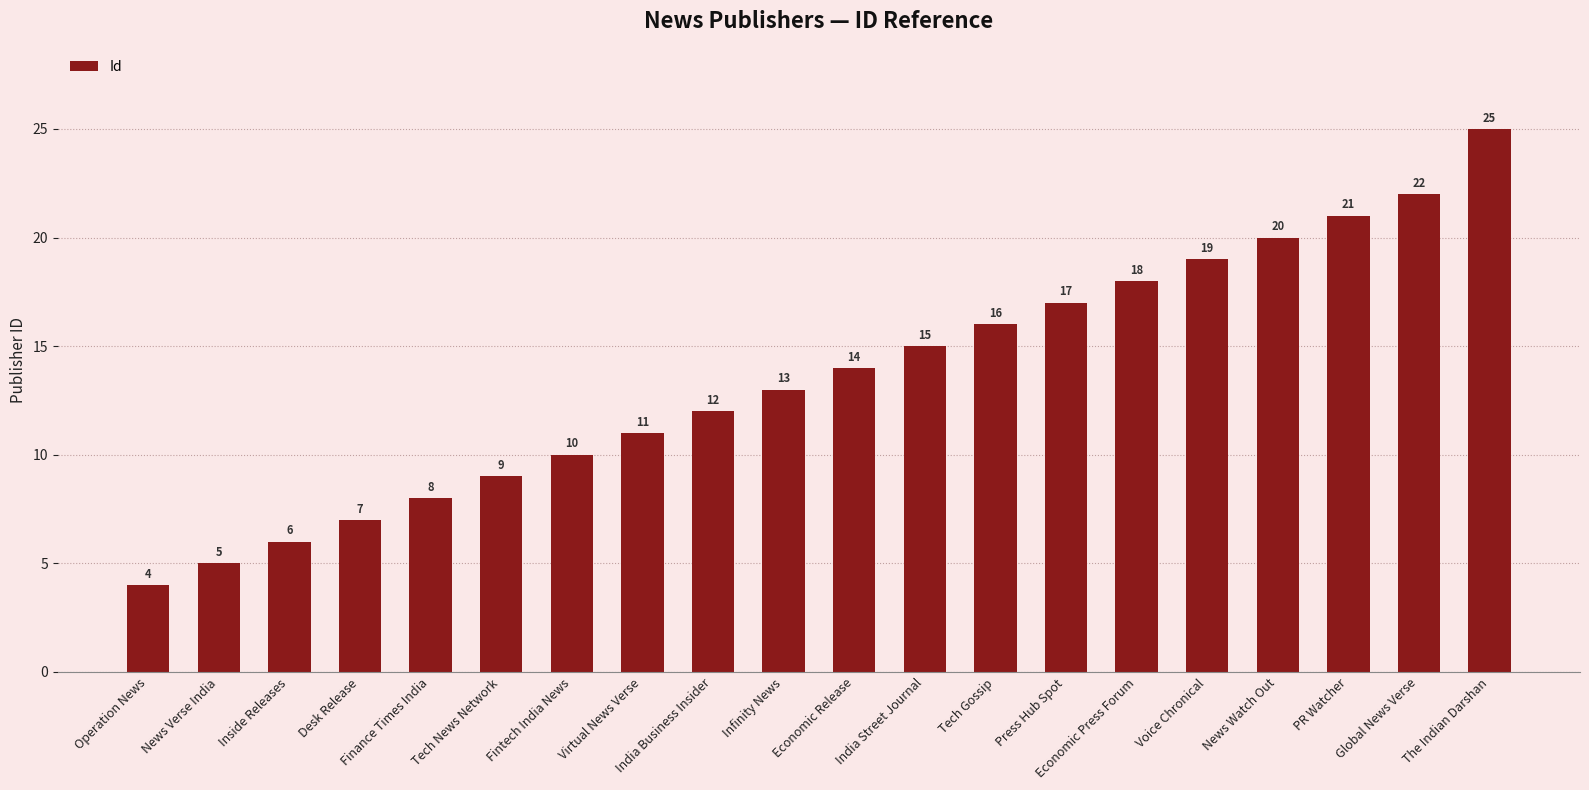

Reading right to left, extract all data points from this chart.

25	22	21	20	19	18	17	16	15	14	13	12	11	10	9	8	7	6	5	4